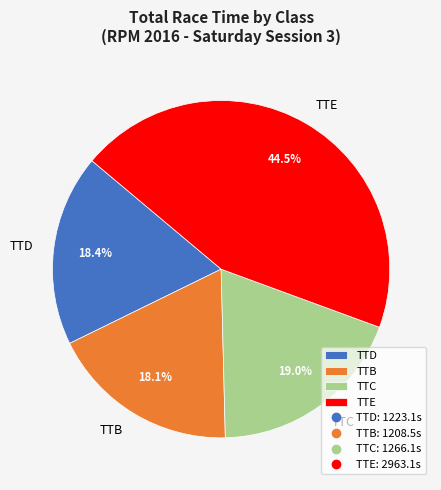

Which category has the biggest portion of the pie?

TTE